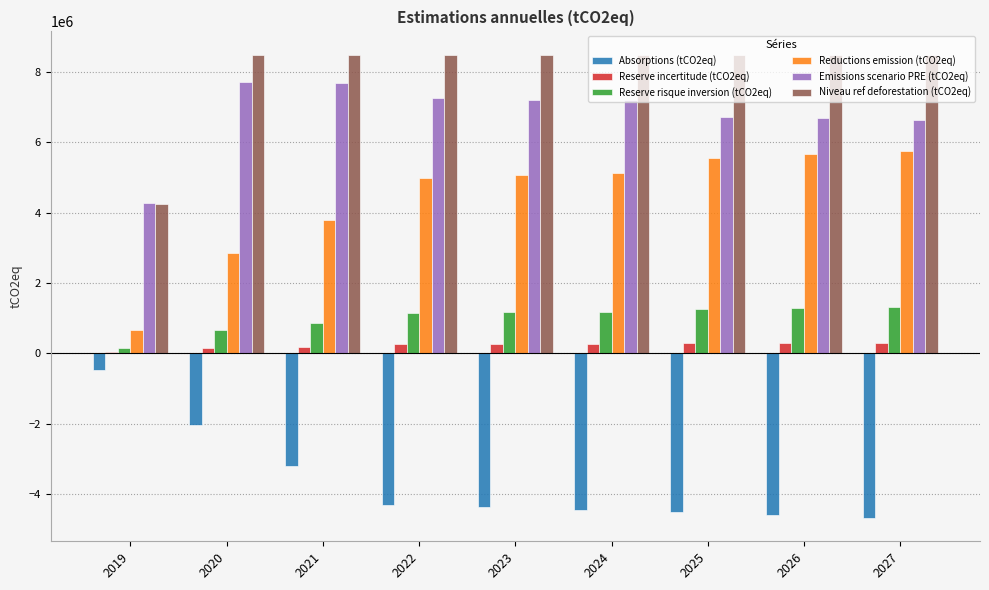

What is the sum of all Niveau ref deforestation (tCO2eq) values?

72186412.1